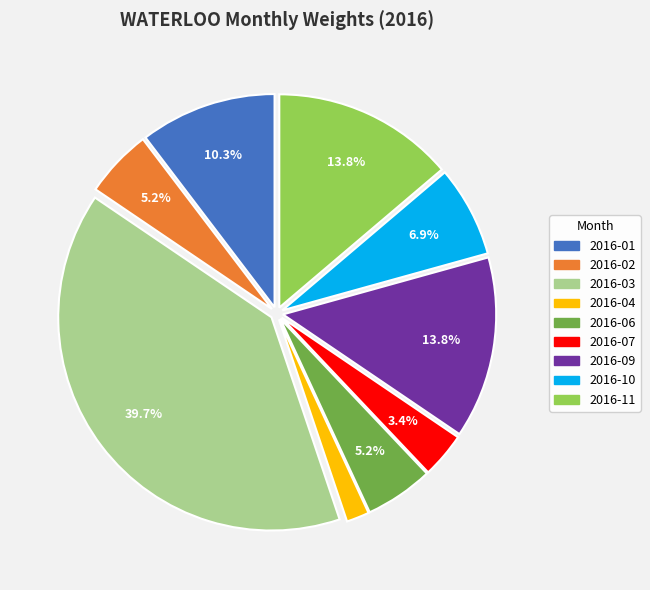

Is there a majority slice in this chart?

No